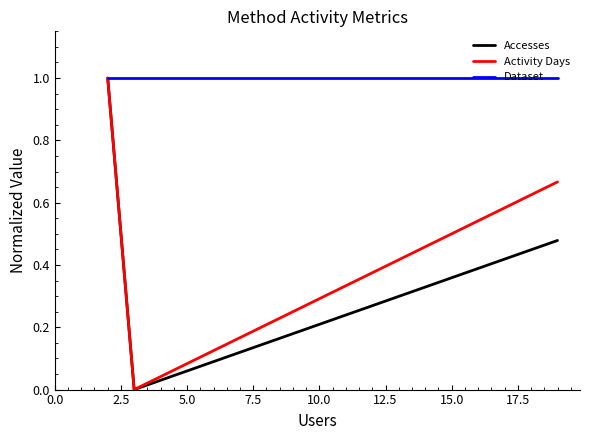

Which series has the largest total across all categories?

Dataset